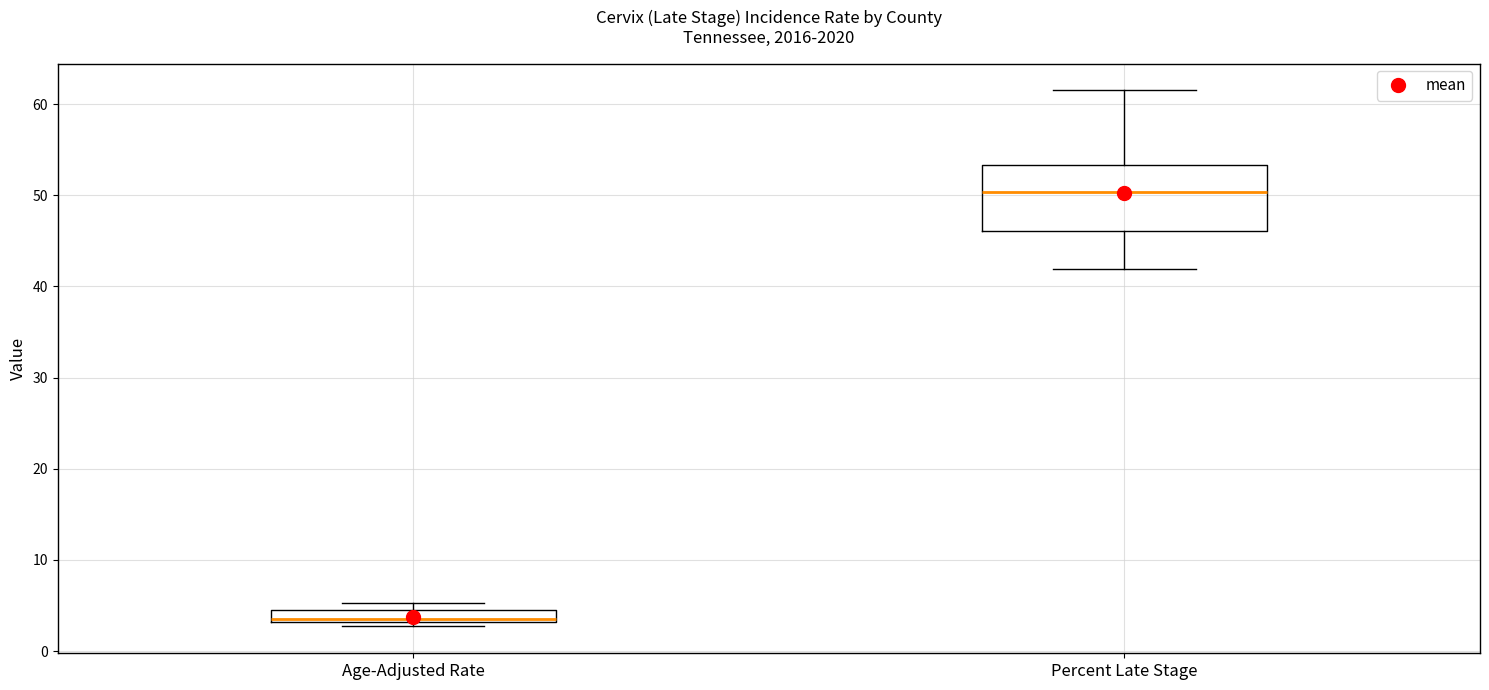

Where is the lower edge of the box for Age-Adjusted Rate on the y-axis? The values are not printed on the chart, so give them approximately, as read against the axis.

3